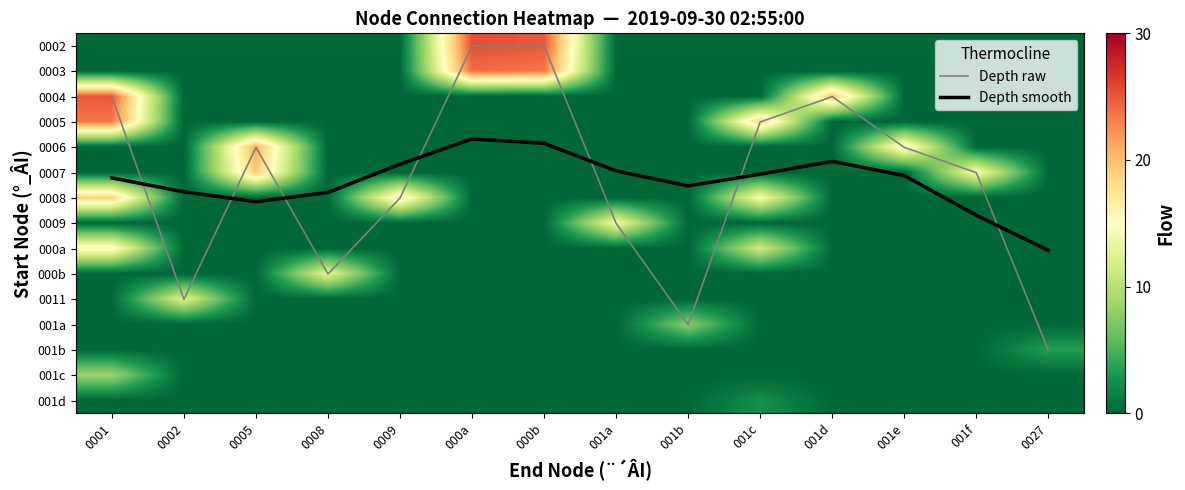

What is the average value of the Depth raw series?

5.4